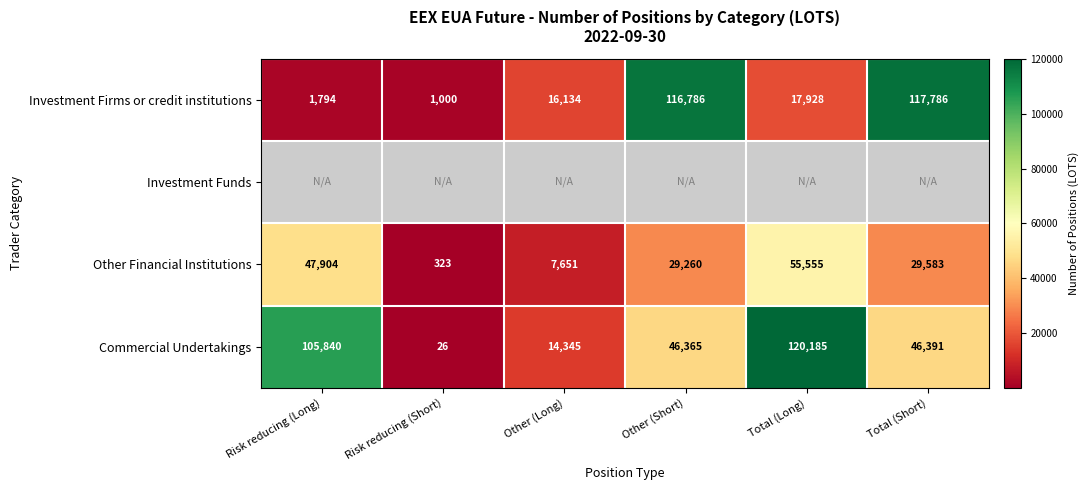

Rank the categories by Investment Firms or credit institutions value from highest to lowest.

Total (Short), Other (Short), Total (Long), Other (Long), Risk reducing (Long), Risk reducing (Short)